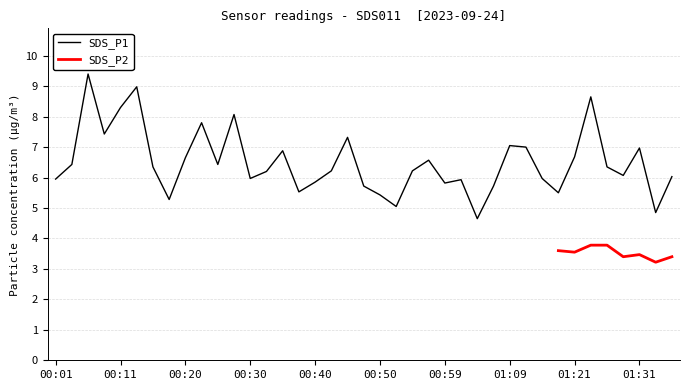

True or false: the data has more than 0 interior local peaks.

True